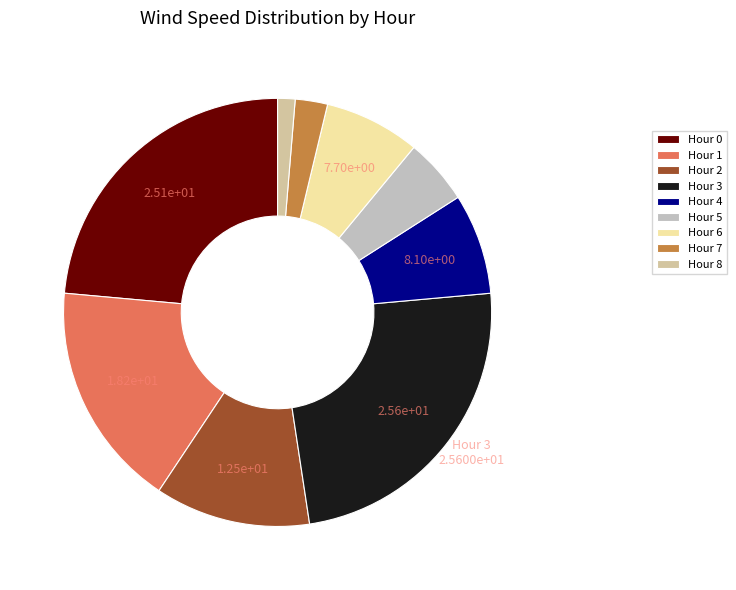

Combined, do Hour 0 and Hour 2 account for over 50%?

No